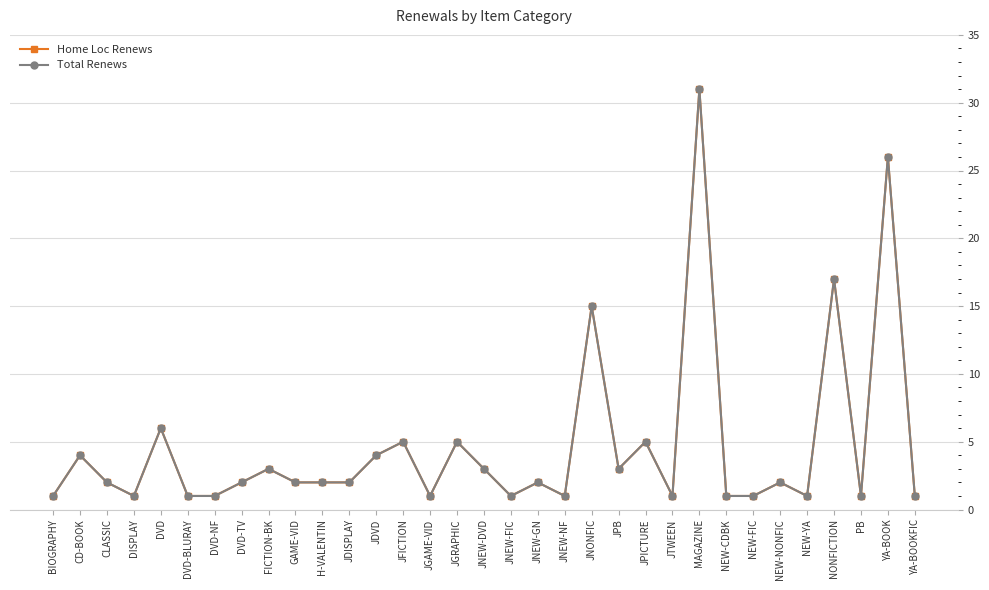

Is this an area chart (filled region under the line)?

No